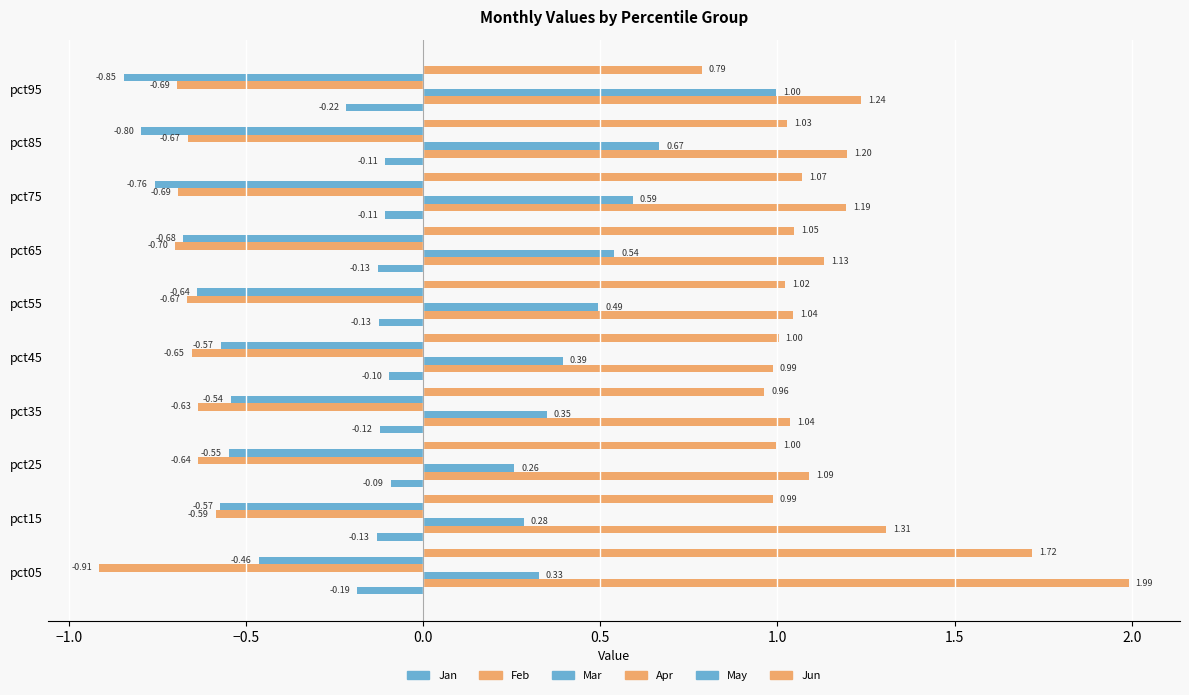

What is the difference between the maximum and minimum values in the Feb series?

1.0